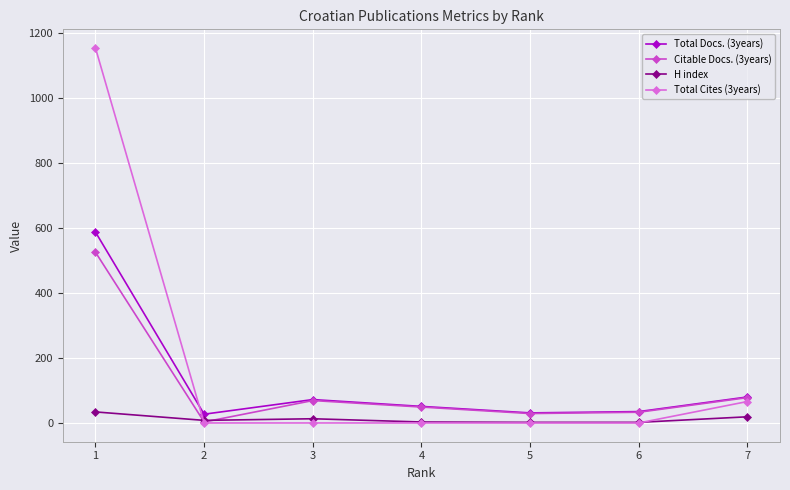

How many values in the Total Docs. (3years) series are below 51?

3